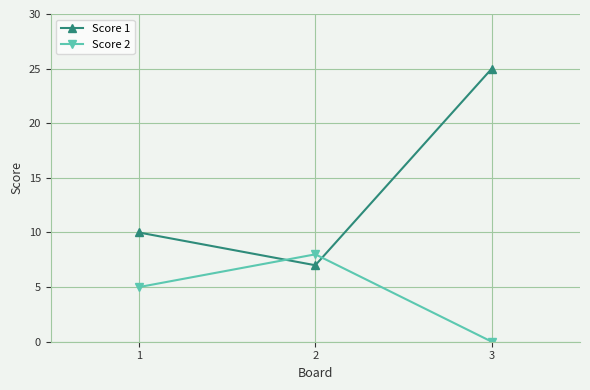

What is the difference between the highest and lowest values at 3?

25